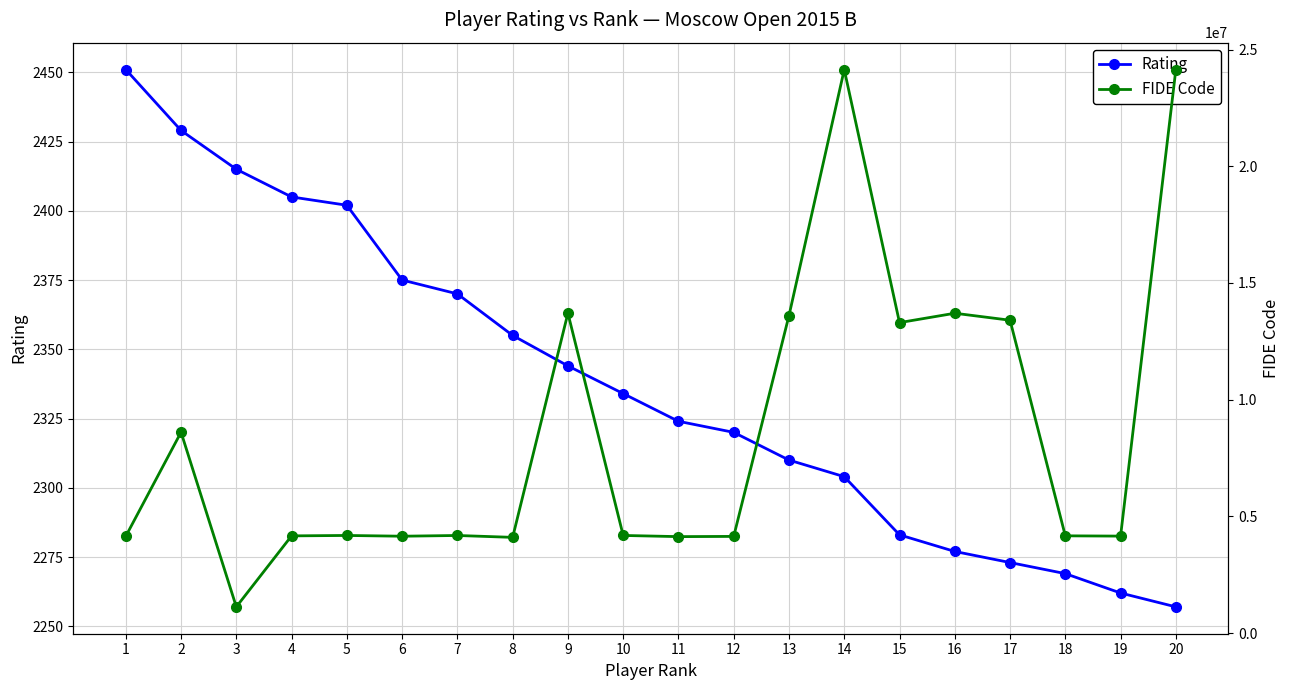

How many data points in FIDE Code are above 4181751?

9